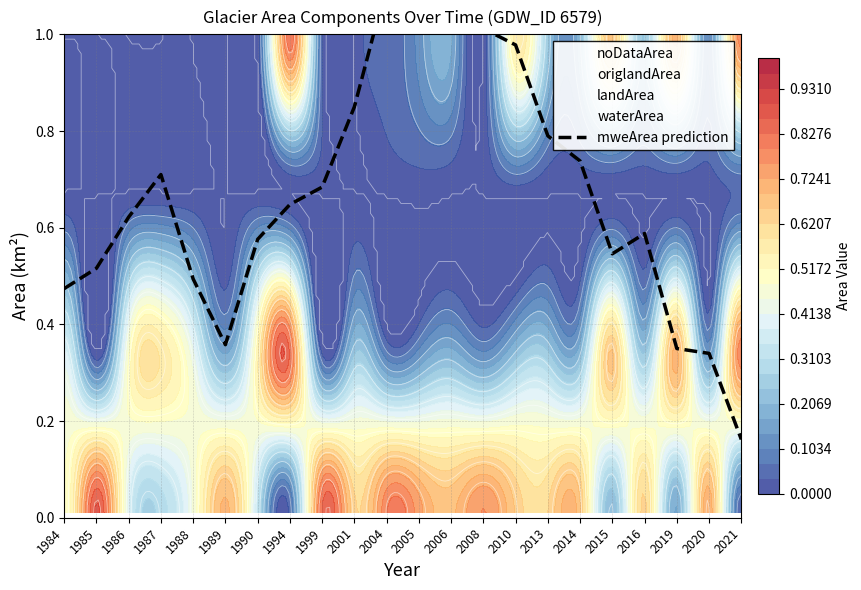

Reading left to right, list all the values displayed in this chart.

0.5	0.5	0.6	0.7	0.5	0.4	0.6	0.6	0.7	0.9	1.1	1.1	1.1	1.0	1.0	0.8	0.7	0.5	0.6	0.4	0.3	0.2